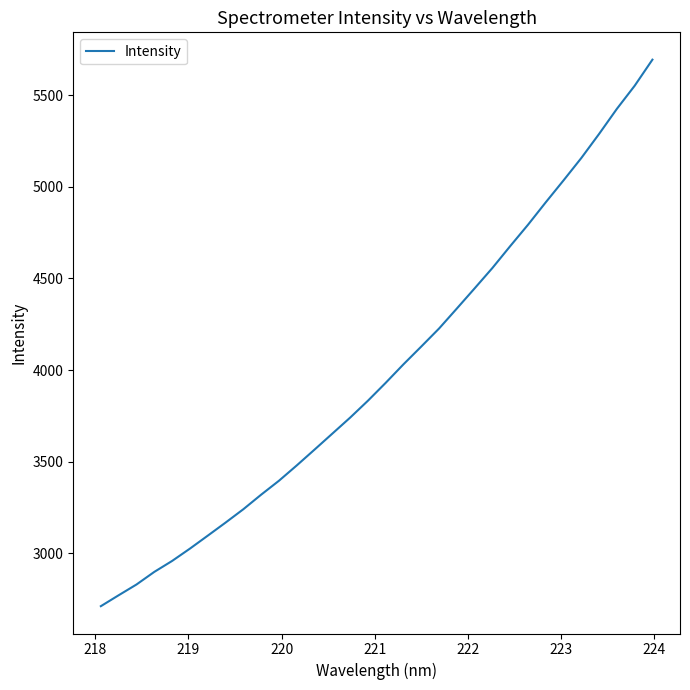

What is the difference between the maximum and minimum values?

2984.8